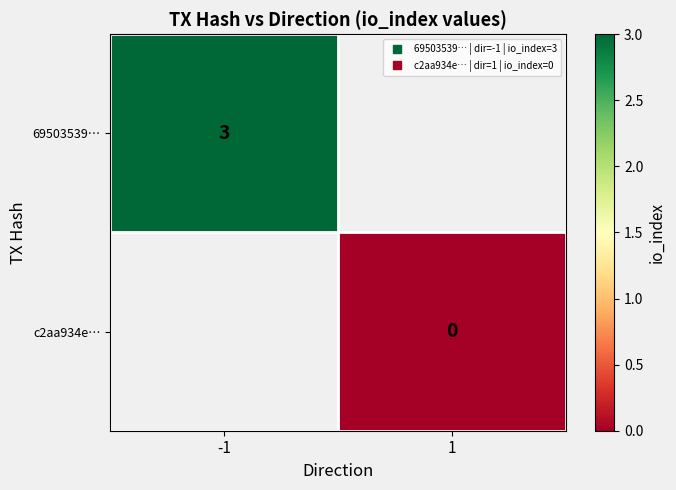

Between 1 and -1, which is larger?

-1